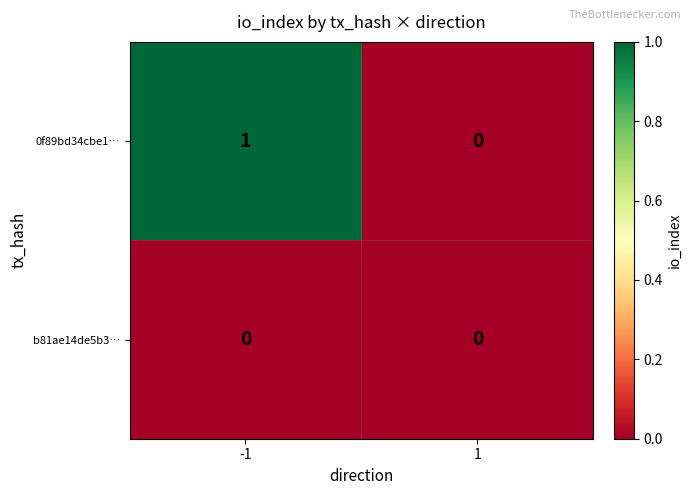

Reading right to left, transcribe all the data shown in this chart.

0f89bd34cbe1…: 1=0	-1=1
b81ae14de5b3…: 1=0	-1=0